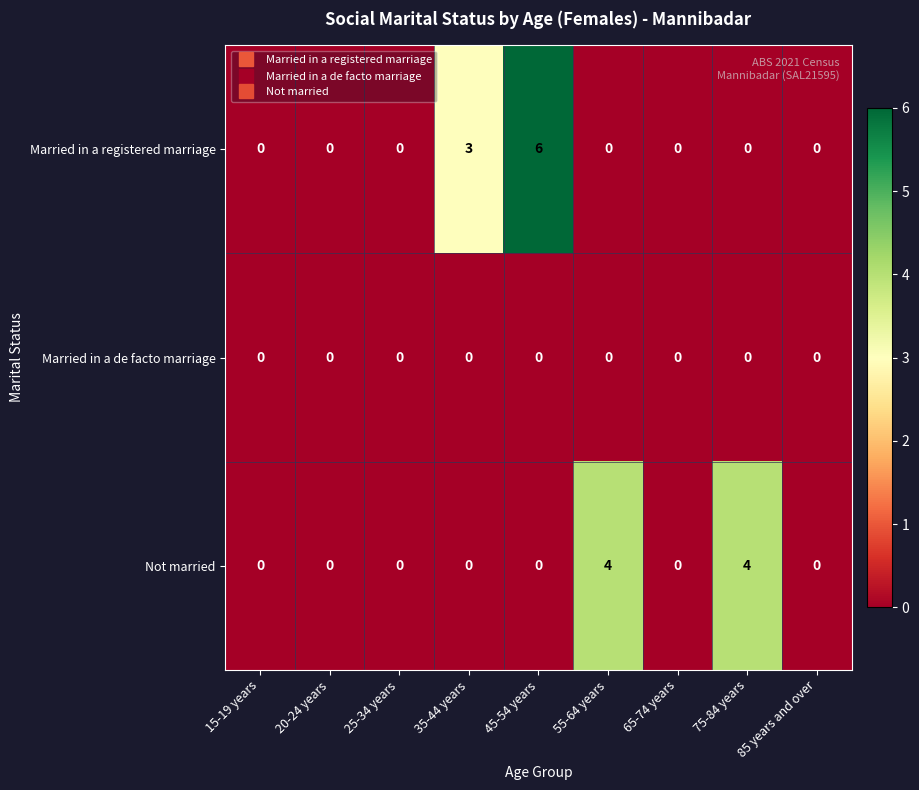

Rank the series by their maximum value, from lowest to highest.

Married in a de facto marriage, Not married, Married in a registered marriage